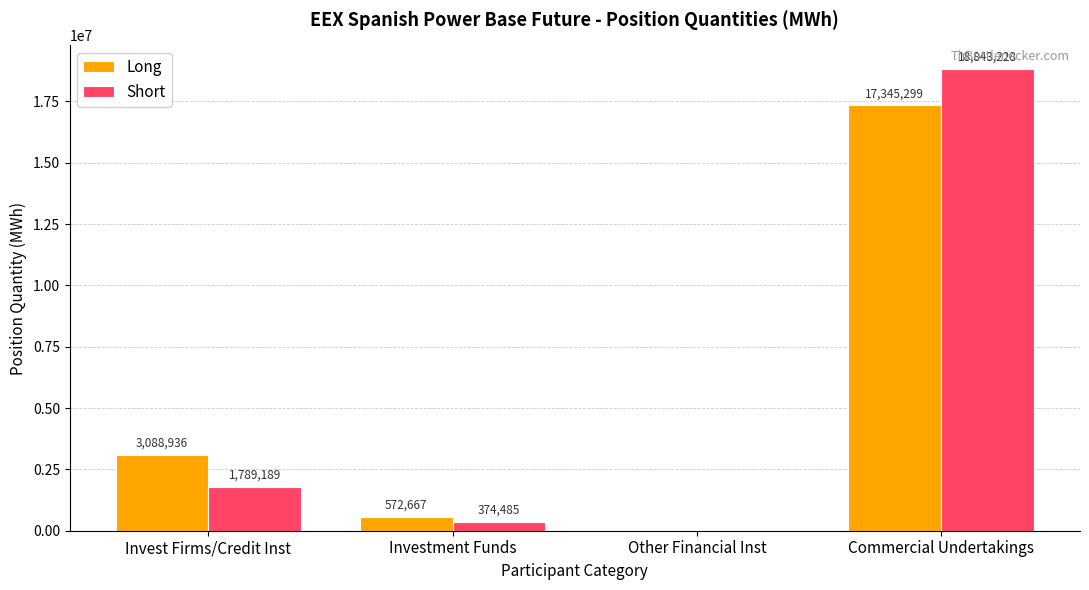

Is the value of Short at Commercial Undertakings greater than the value of Long at Invest Firms/Credit Inst?

Yes